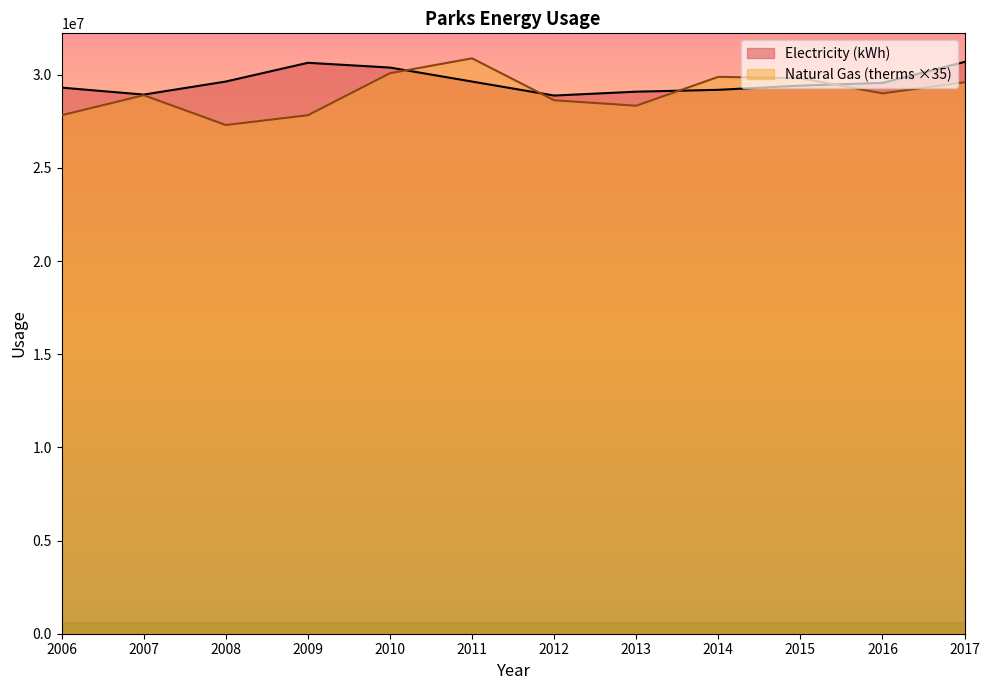

Rank the categories by Natural Gas (therms) value from lowest to highest.

2008, 2006, 2009, 2013, 2012, 2007, 2016, 2017, 2015, 2014, 2010, 2011